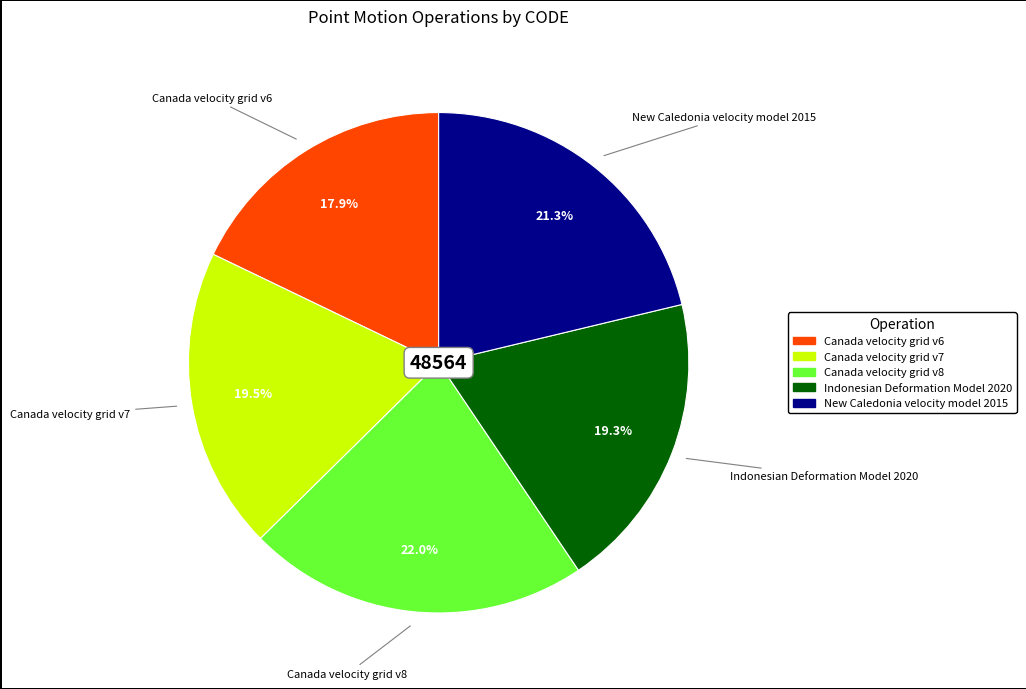

Does Canada velocity grid v6 account for over 50% of the chart?

No